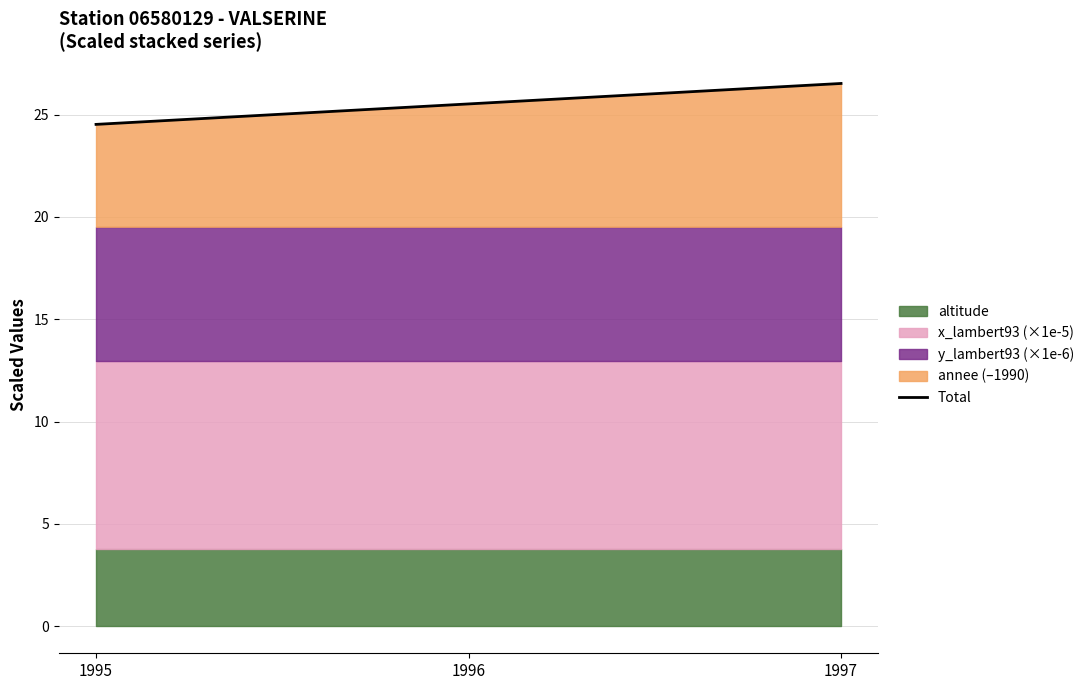

What is the value of the 1st point from the left?

24.5